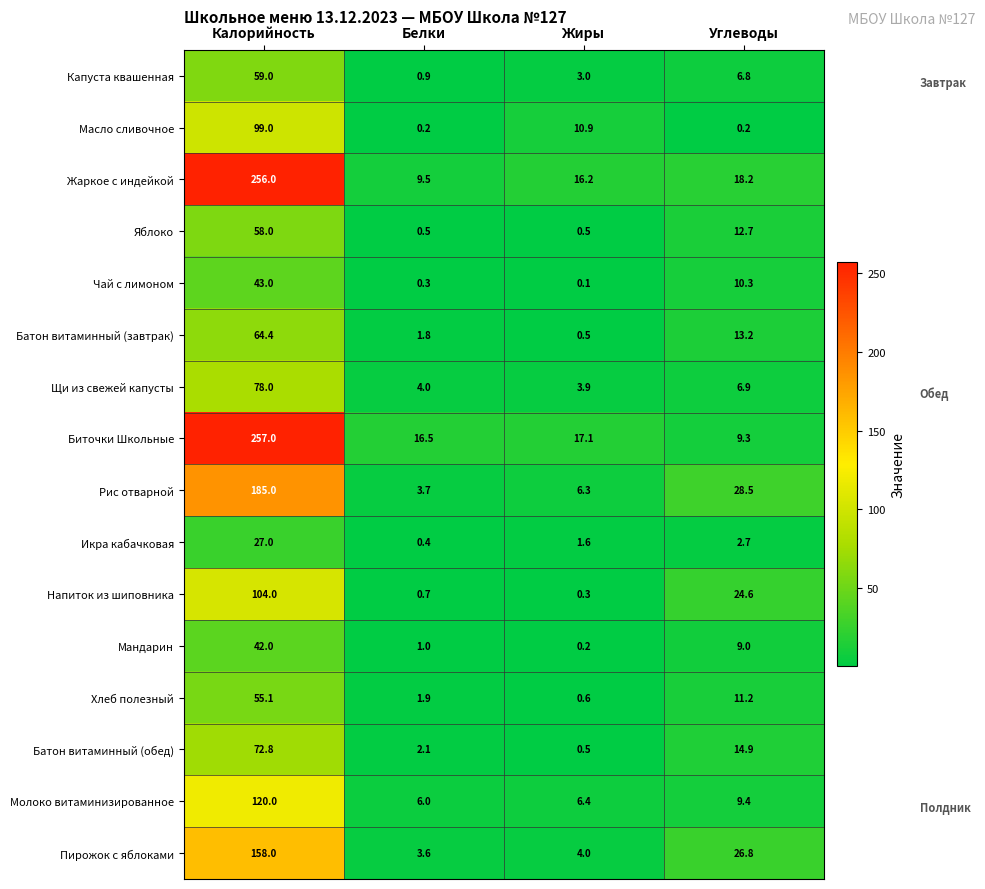

Is the value of Напиток из шиповника at Углеводы greater than the value of Яблоко at Углеводы?

Yes